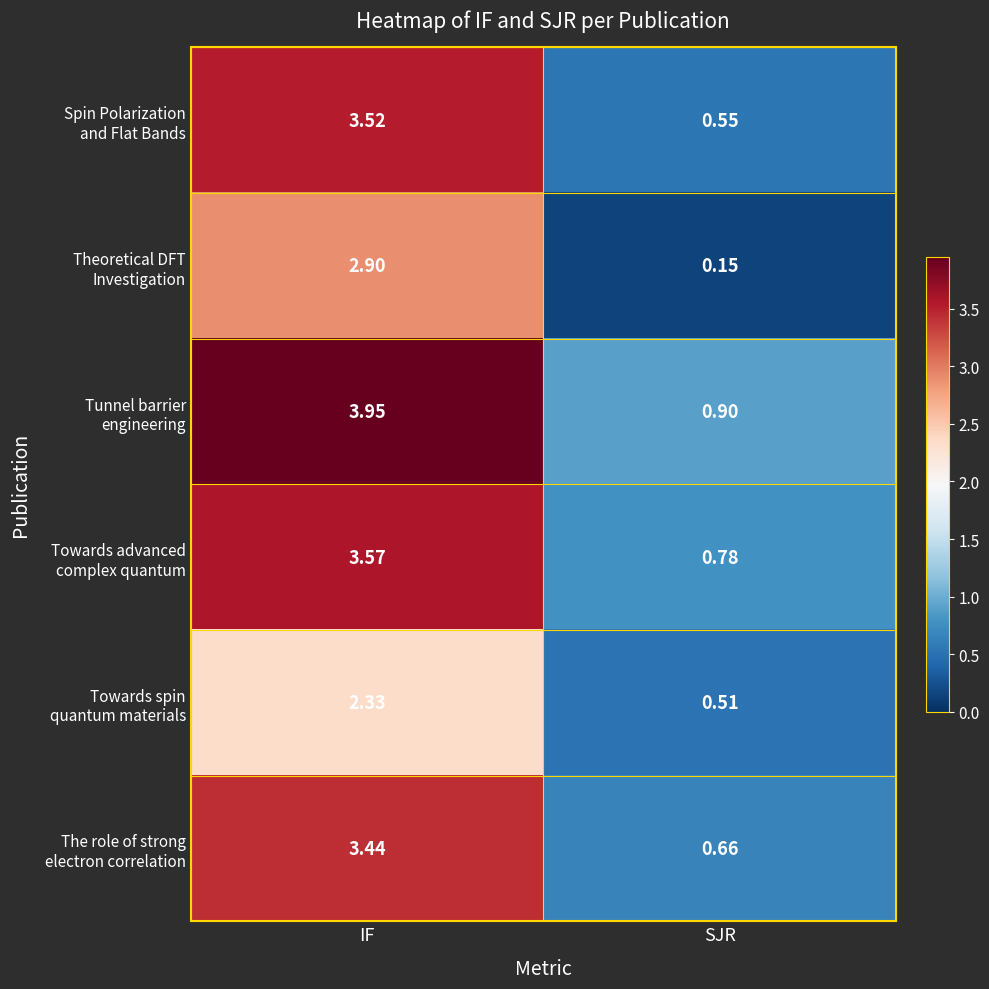

At which category does the chart reach its minimum across all series?

SJR